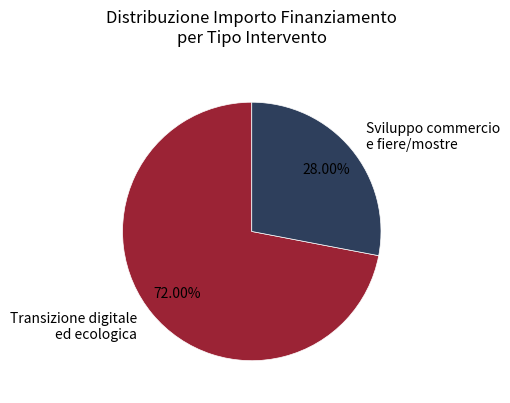

Is there any slice that represents more than half of the pie?

Yes